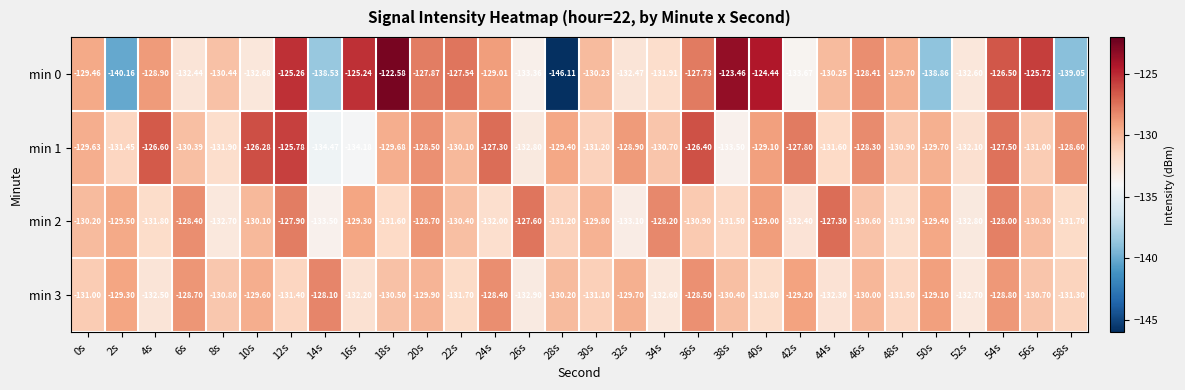

At which category is the sum across all series the highest?

12s